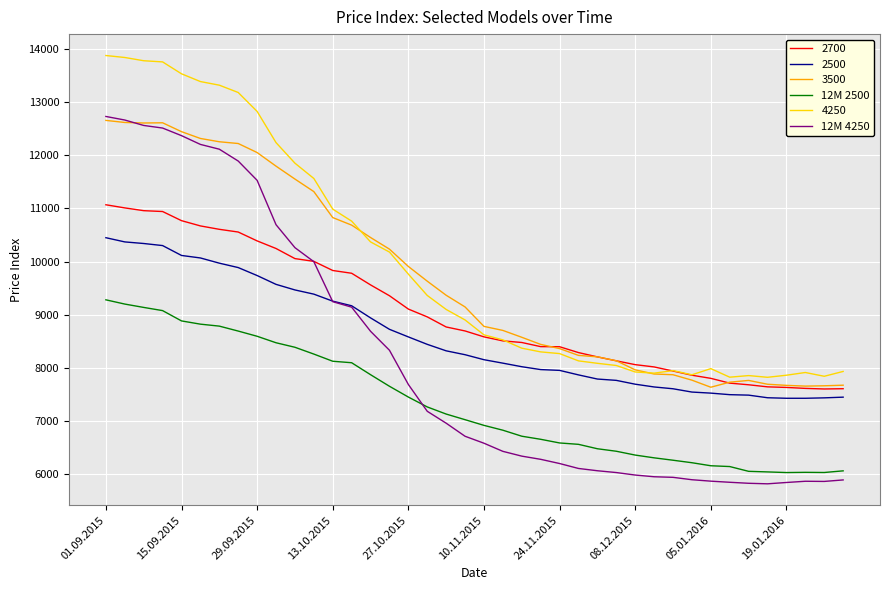

True or false: 4250 and 12M 2500 intersect in this chart.

False